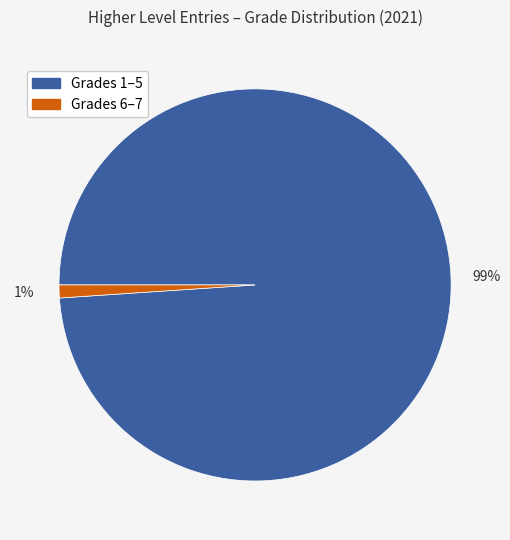

To the nearest percent, what is the difference between the largest and smallest slice percentages?

98%